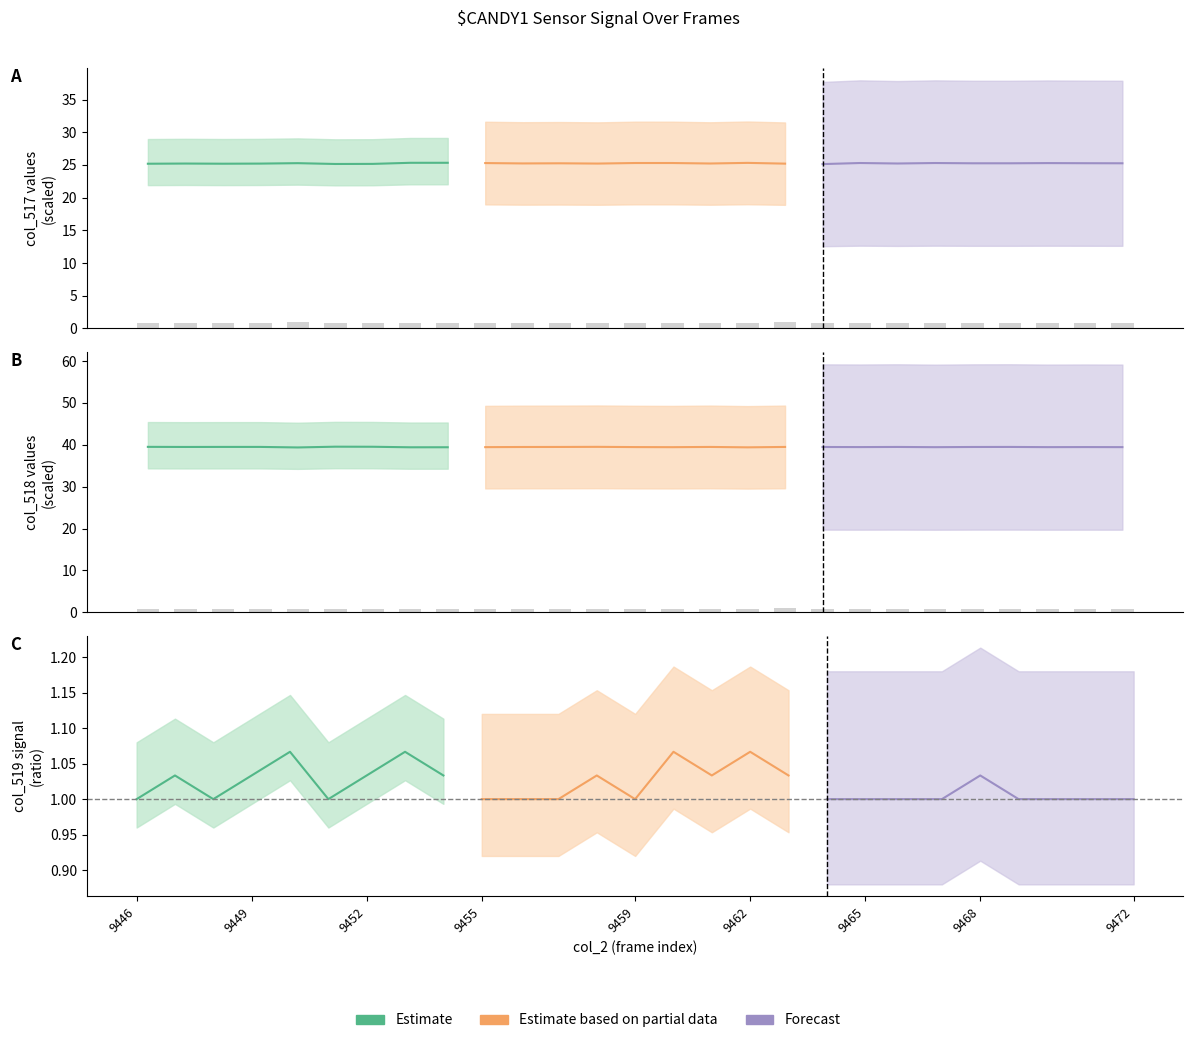

What is the approximate value of Forecast at 9468?

1.0